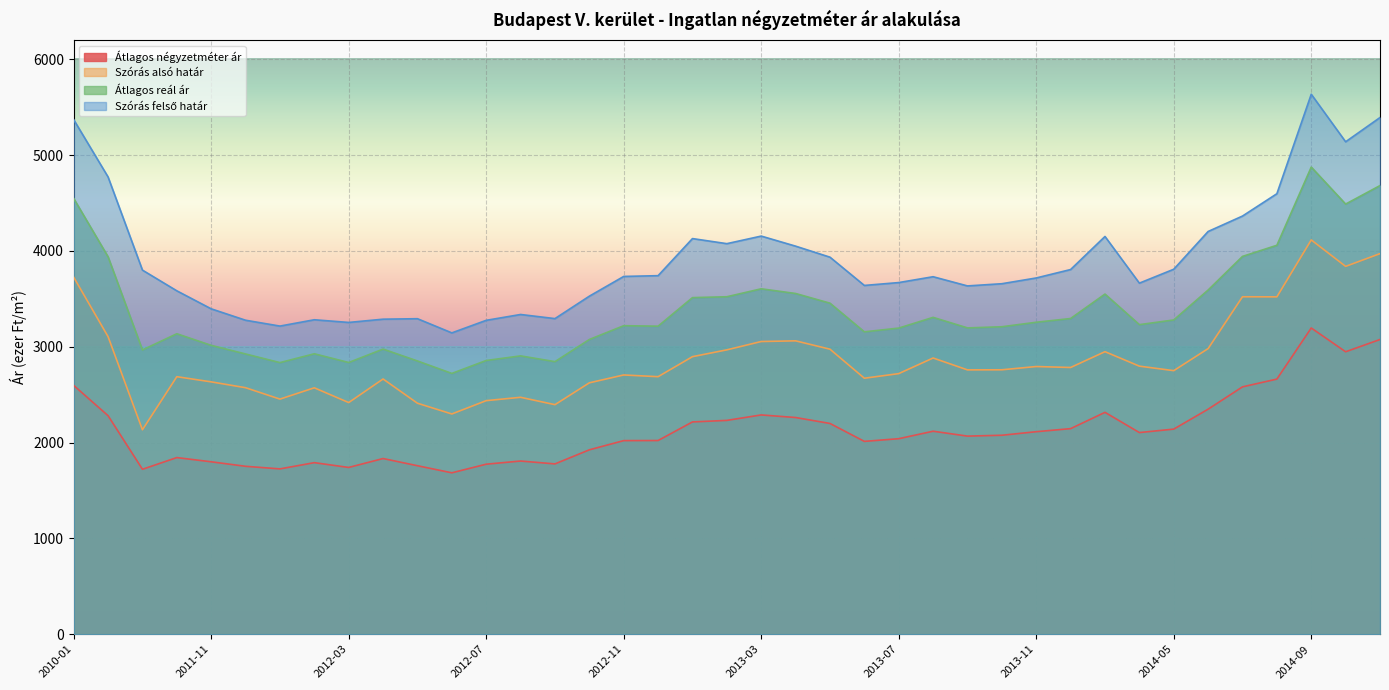

Rank the categories by Szórás alsó határ value from highest to lowest.

2014-09, 2014-11, 2014-10, 2010-01, 2014-07, 2014-08, 2010-11, 2013-04, 2013-03, 2014-06, 2013-05, 2013-02, 2014-01, 2013-01, 2013-08, 2014-04, 2013-11, 2013-12, 2013-10, 2013-09, 2014-05, 2013-07, 2012-11, 2011-05, 2012-12, 2013-06, 2012-04, 2011-11, 2012-10, 2011-12, 2012-02, 2012-08, 2012-01, 2012-07, 2012-03, 2012-05, 2012-09, 2012-06, 2010-12